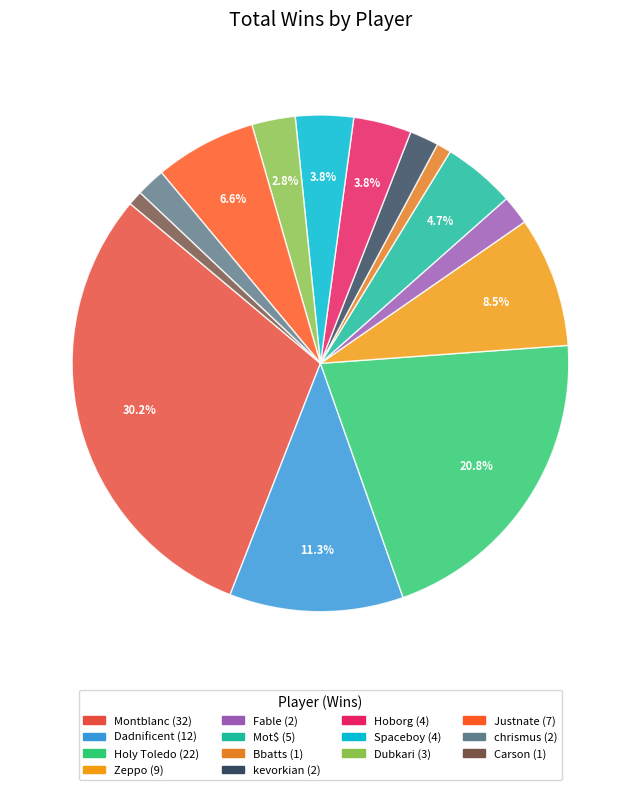

How many slices are in this pie chart?

14